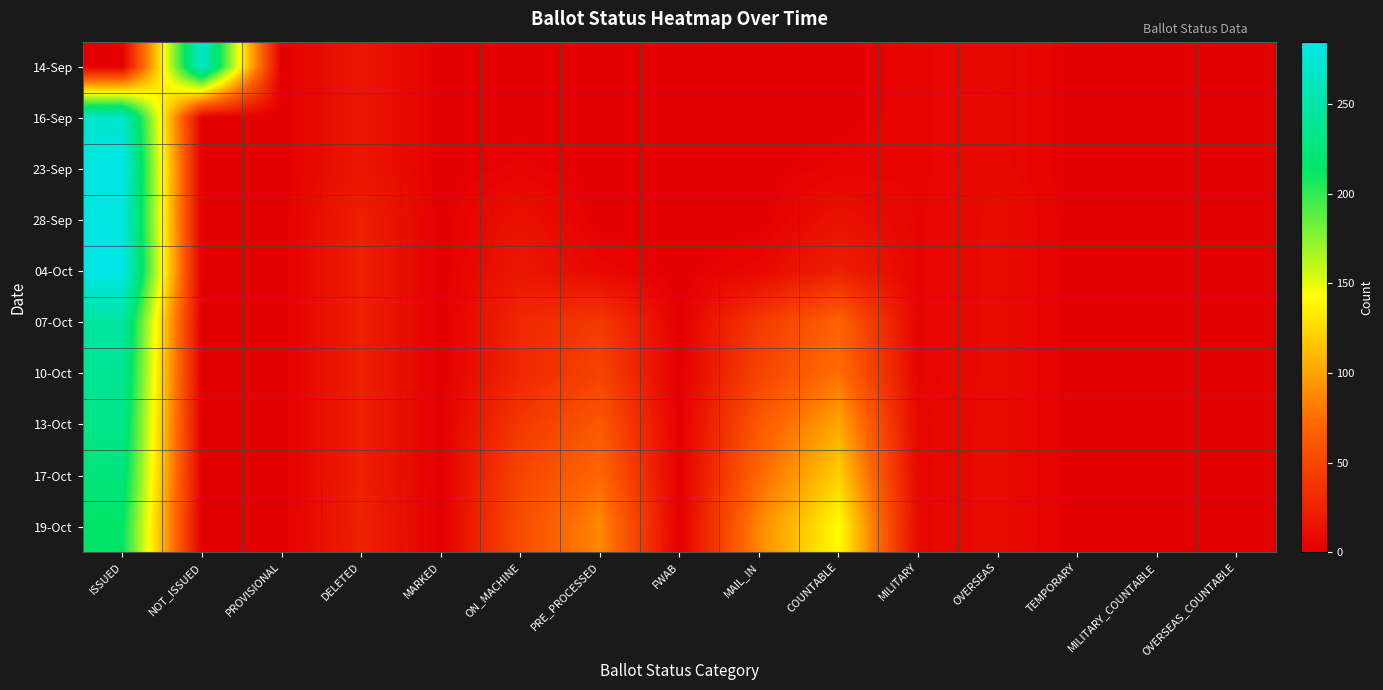

What is the difference between the highest and lowest values at PRE_PROCESSED?

88